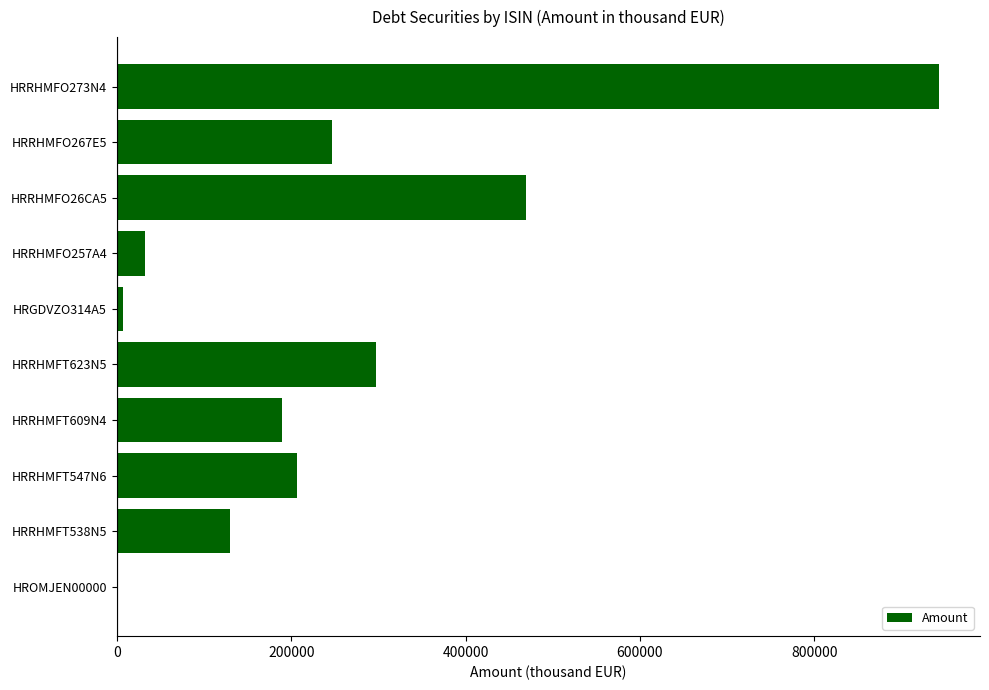

Approximately how many times larger is the value at HRRHMFT547N6 compared to HRRHMFT609N4?

1.1